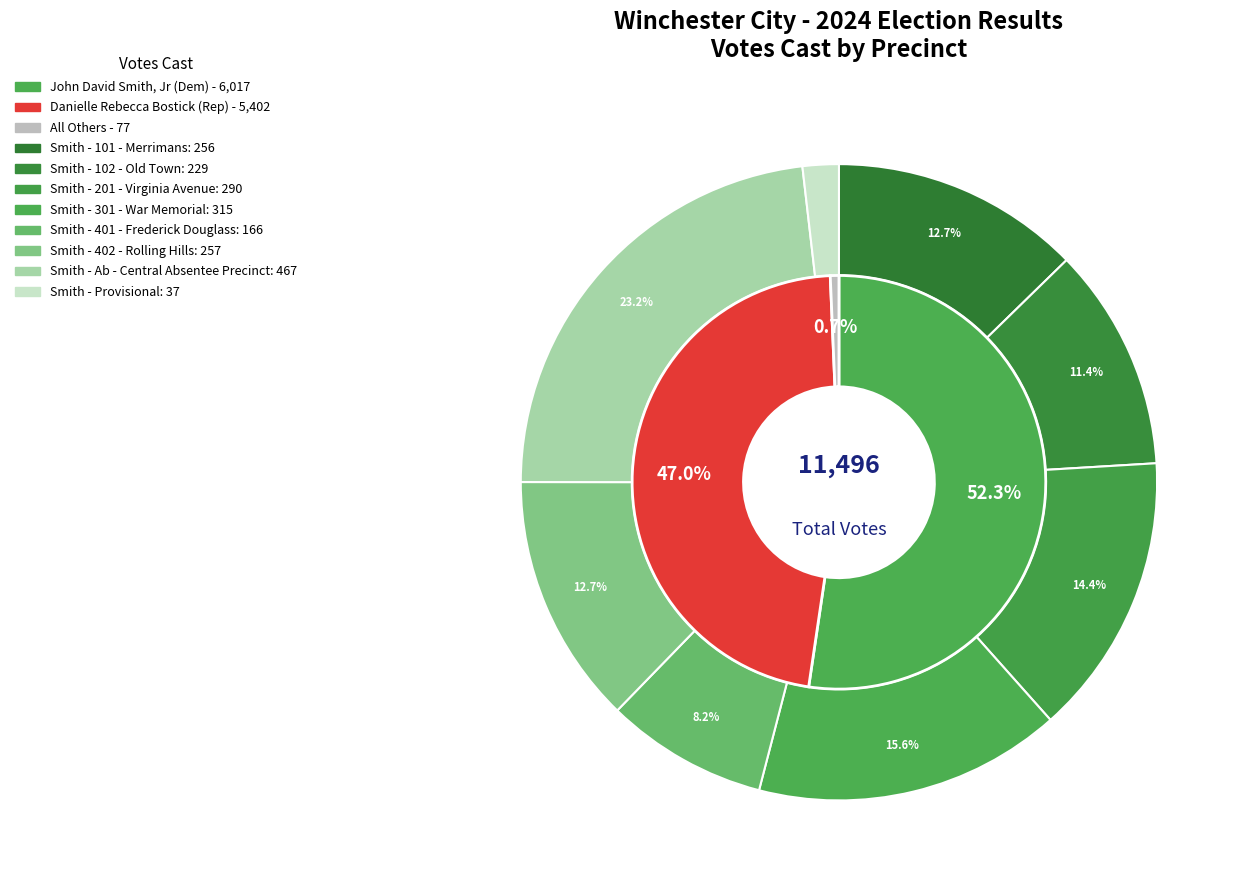

Count the number of slices in the pie.

8